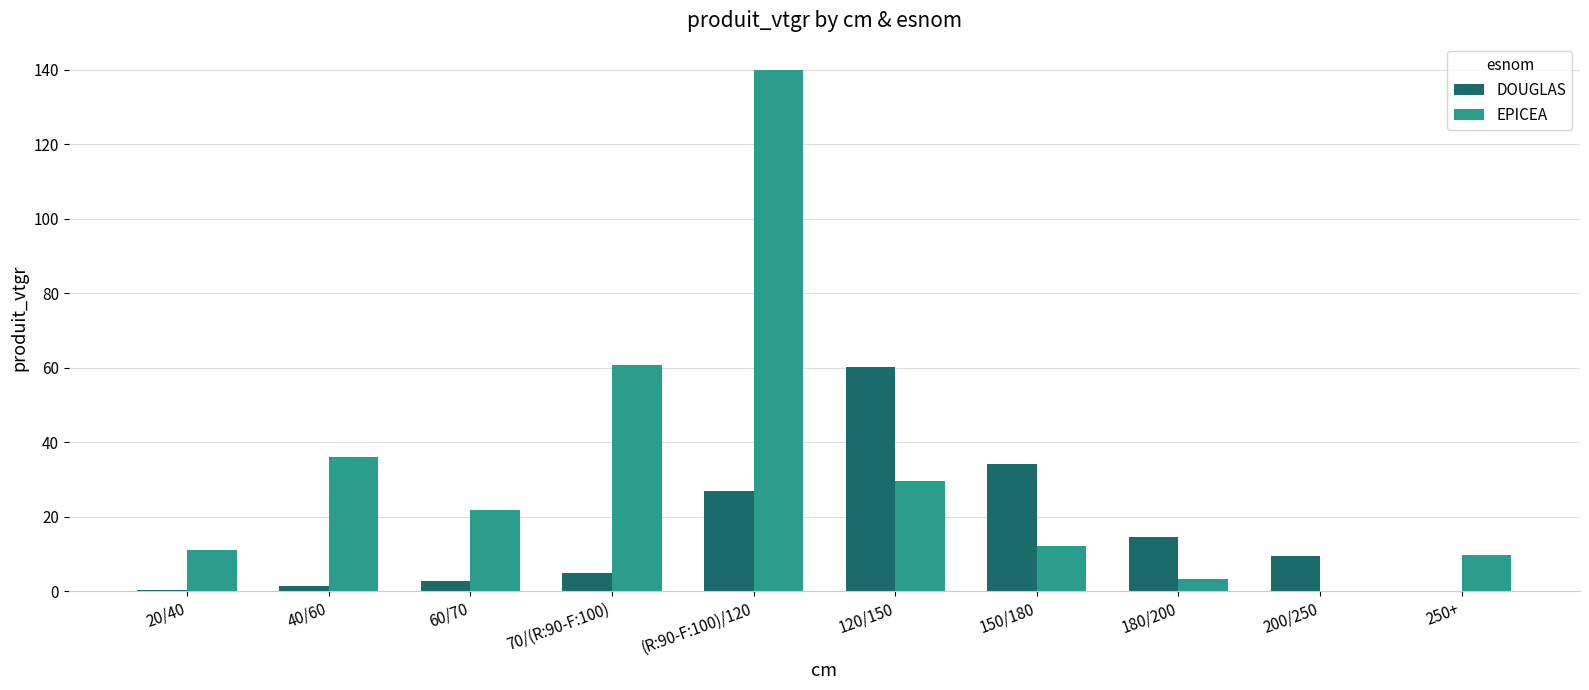

What is the approximate value of EPICEA at 150/180?

12.0